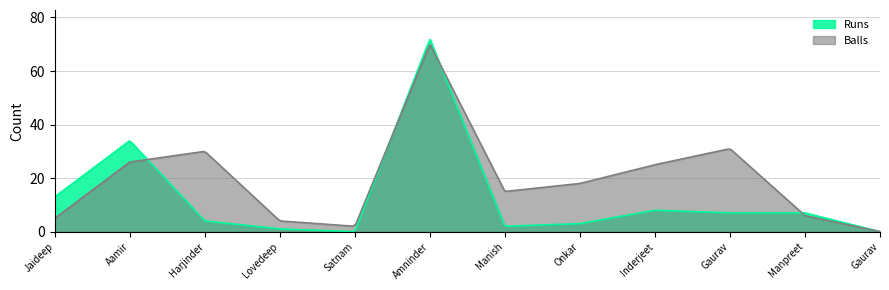

Reading left to right, list all the values displayed in this chart.

Runs: Jaideep Dhillon=13	Aamir Sood=34	Harjinder Singh Dhaliwal=4	Lovedeep Nain=1	Satnam Sidhu=0	Amninder Gill=72	Manish Chauhan=2	Onkar Singh Chauhan=3	Inderjeet Singh Tiwana=8	Gaurav Khurana=7	Manpreet Singh Sidhu=7	Gaurav Shukla=0
Balls: Jaideep Dhillon=5	Aamir Sood=26	Harjinder Singh Dhaliwal=30	Lovedeep Nain=4	Satnam Sidhu=2	Amninder Gill=70	Manish Chauhan=15	Onkar Singh Chauhan=18	Inderjeet Singh Tiwana=25	Gaurav Khurana=31	Manpreet Singh Sidhu=6	Gaurav Shukla=0